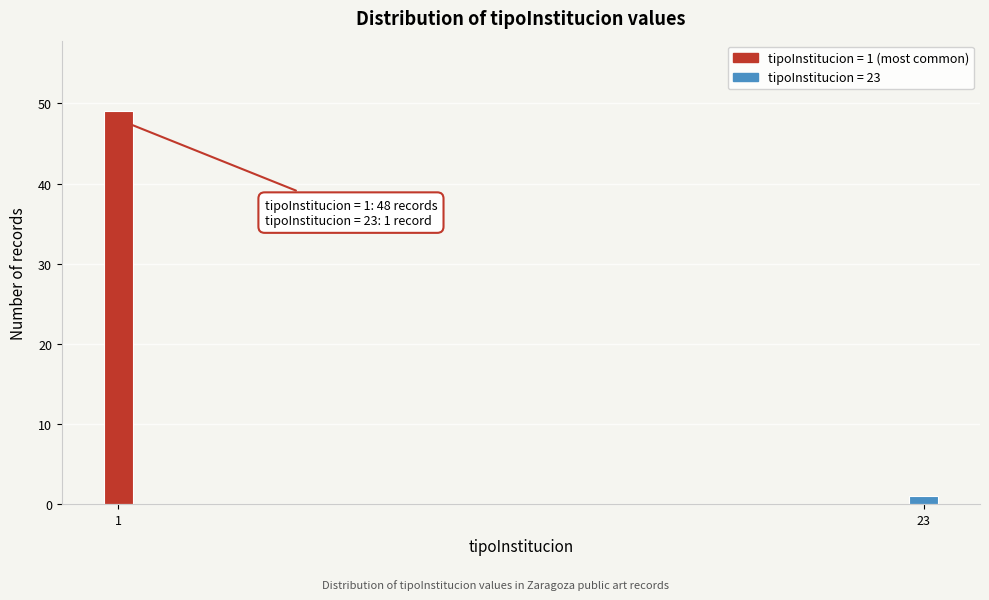

Reading left to right, extract all data points from this chart.

1=49	23=1